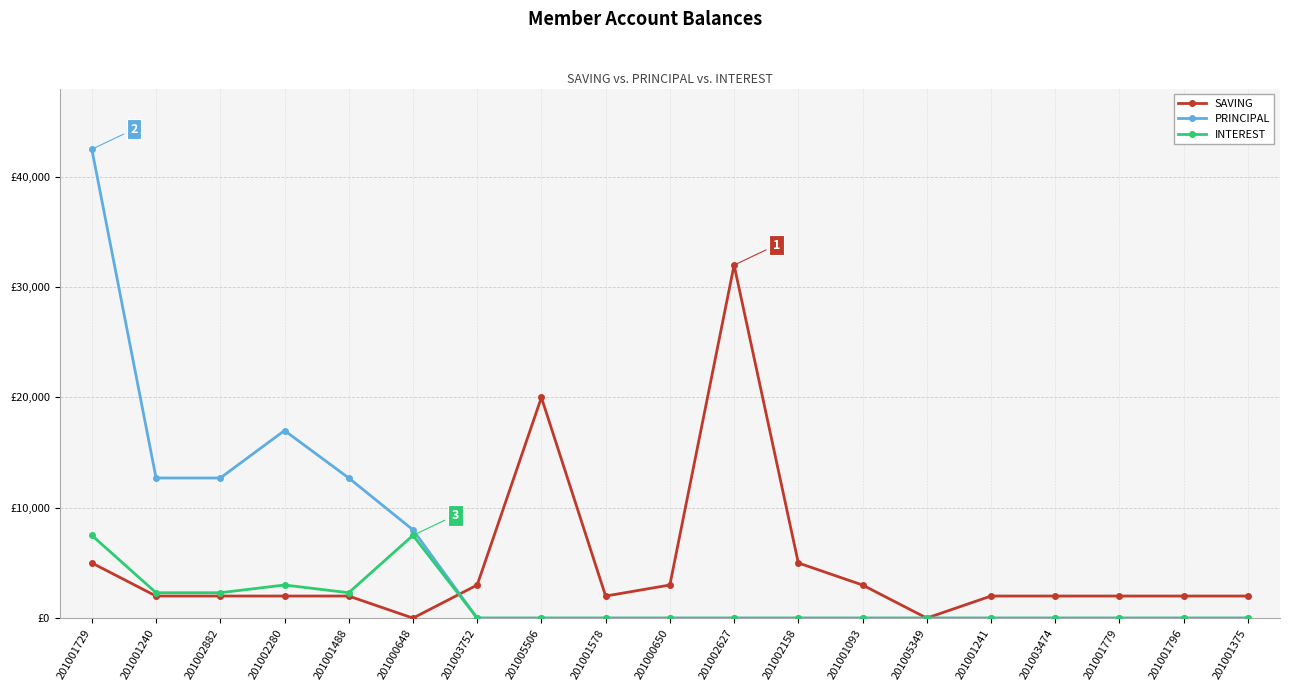

How many intersections are there between SAVING and PRINCIPAL?

1